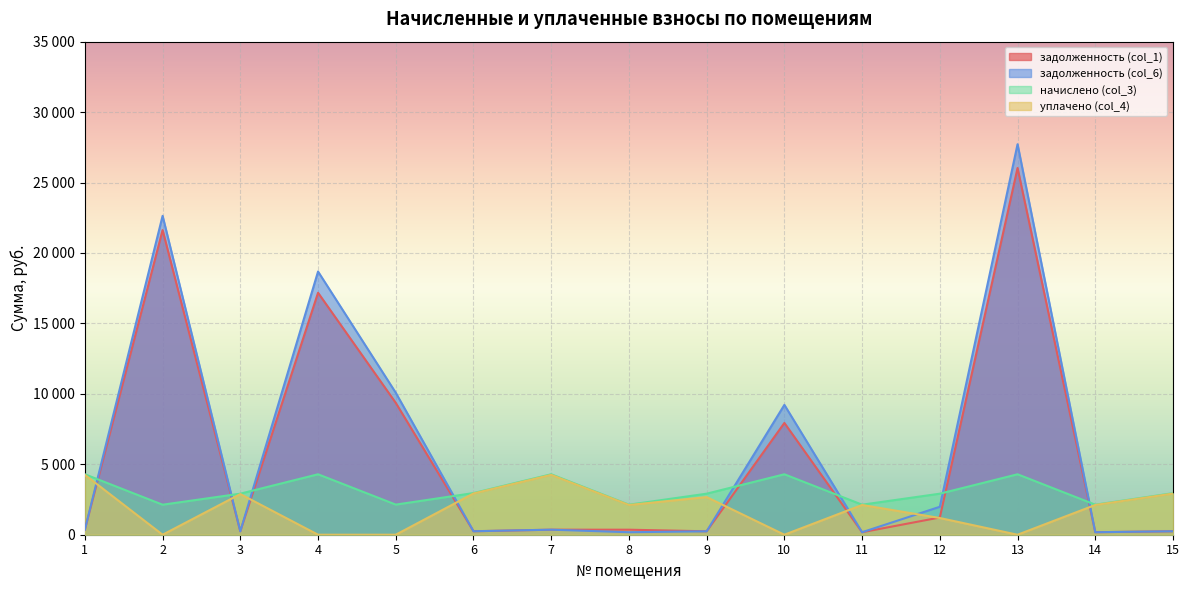

Rank the series at 10 from highest to lowest value.

задолженность (col_6), задолженность (col_1), начислено (col_3), уплачено (col_4)